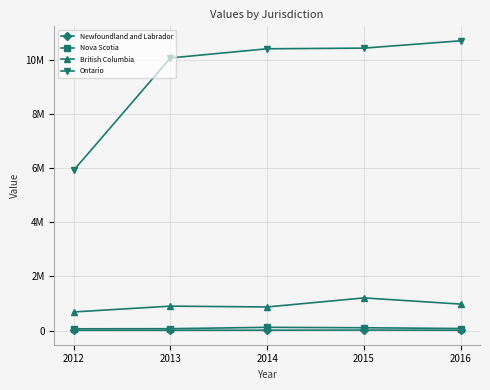

Rank the series by their maximum value, from lowest to highest.

Newfoundland and Labrador, Nova Scotia, British Columbia, Ontario